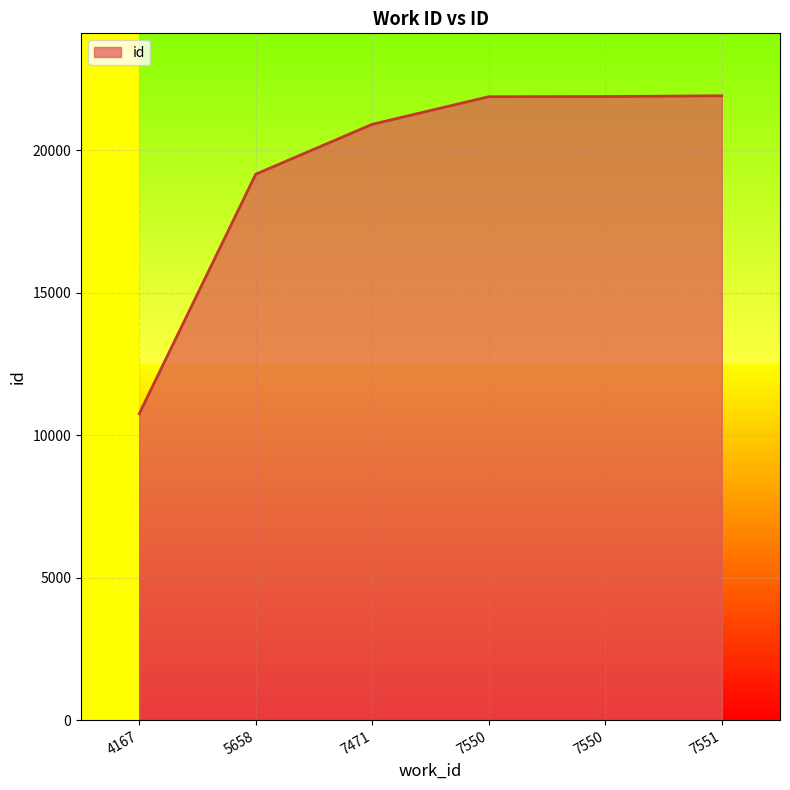

Is this an area chart (filled region under the line)?

Yes